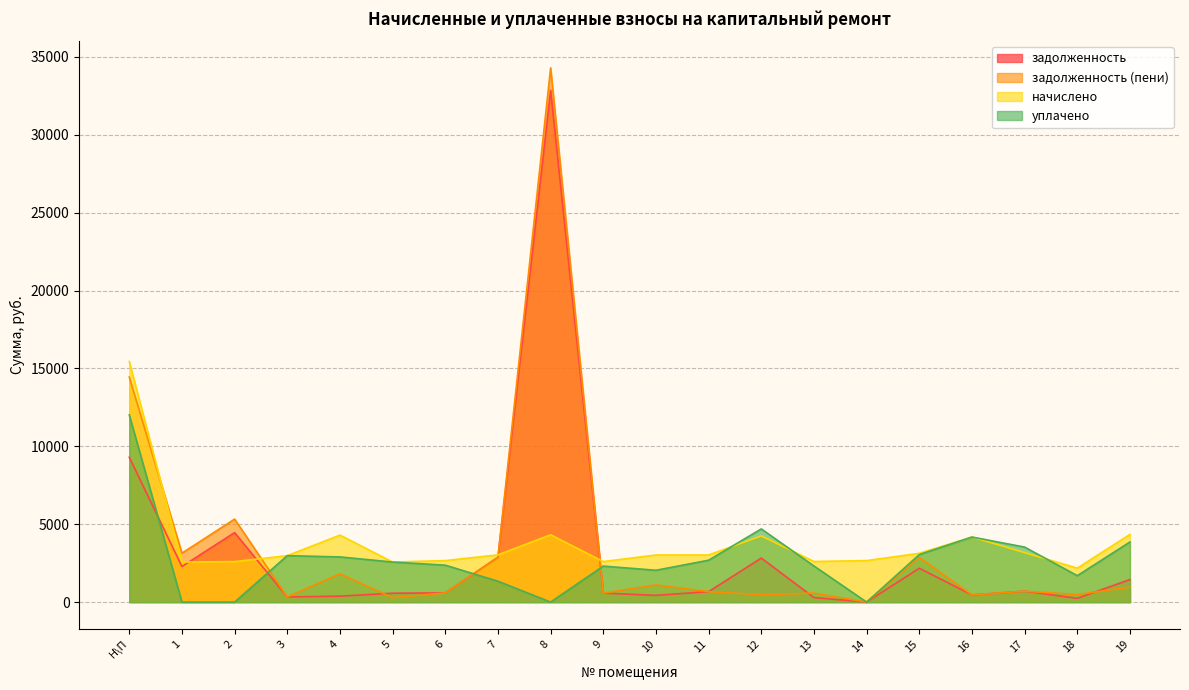

Count the number of categories in the chart.

20